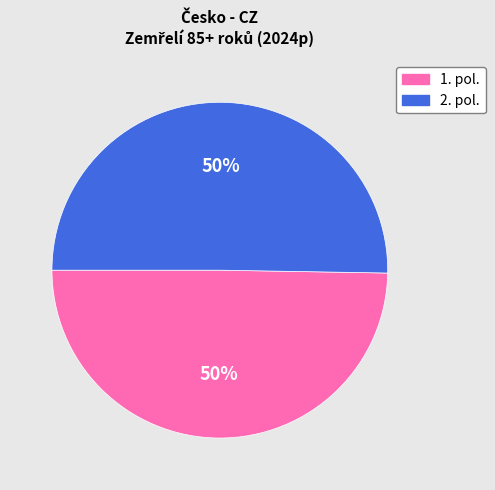

To the nearest percent, what is the combined percentage of 2. pol. and 1. pol.?

100%